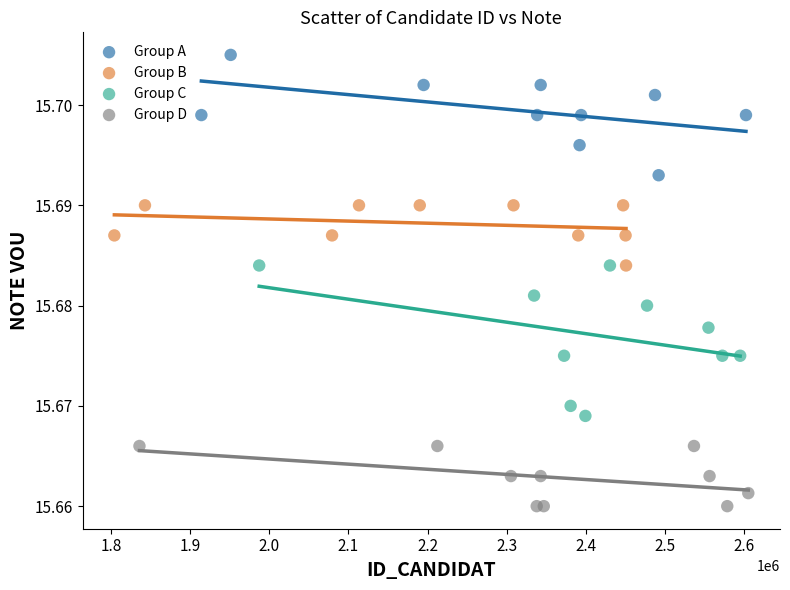

Which series reaches the maximum Y coordinate?

Group A